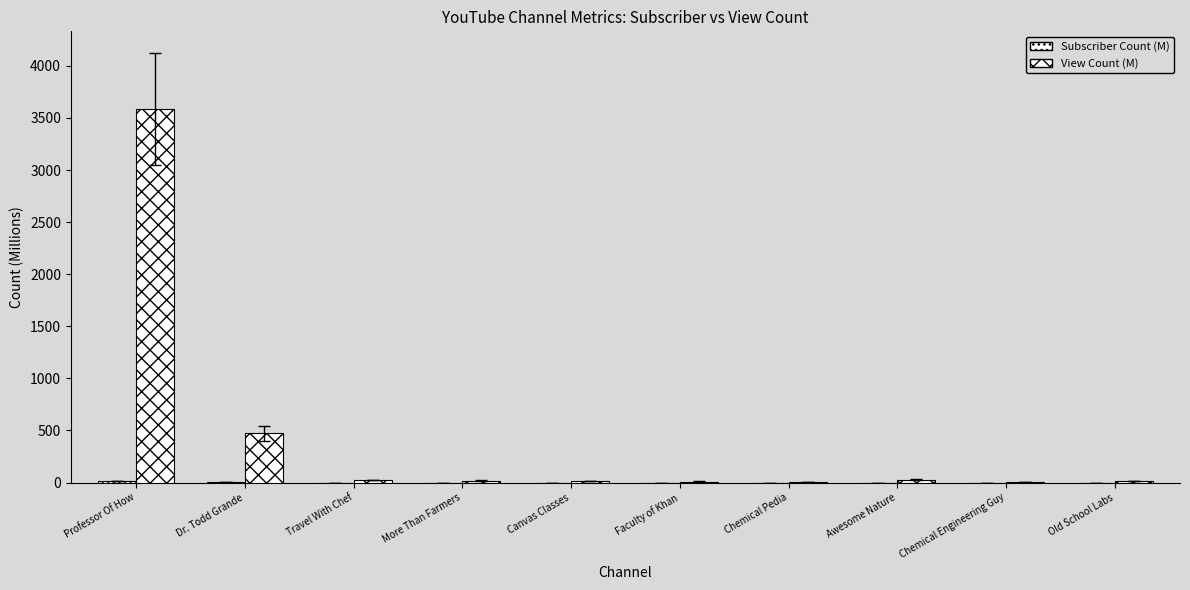

Reading right to left, list all the values displayed in this chart.

Subscriber Count (M): 0.1	0.1	0.1	0.1	0.1	0.1	0.2	0.2	1.6	12.2
View Count (M): 12.0	6.7	26.9	7.8	9.6	13.8	17.2	23.6	473.3	3587.0